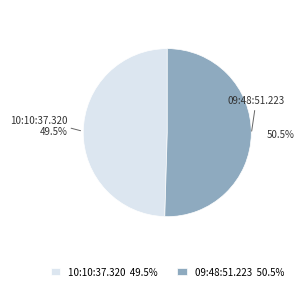

Is it true that 09:48:51.223 is 65% of the pie?

False